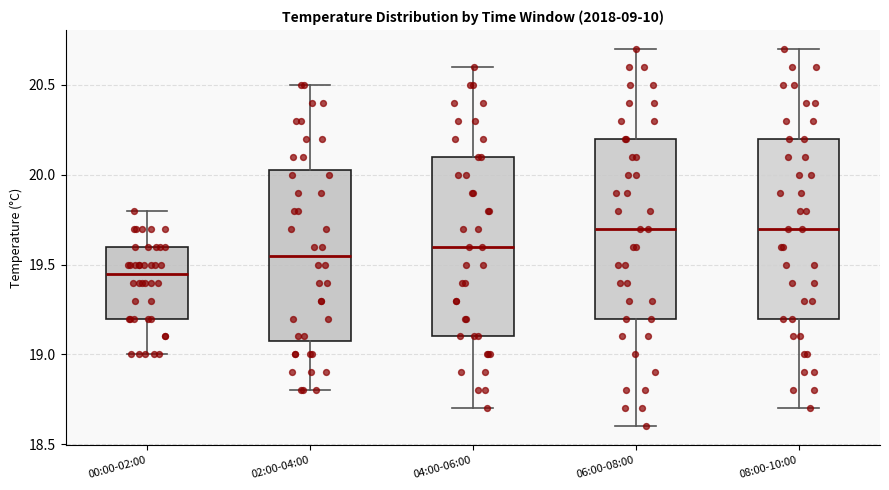

Which box has the lowest median line?

00:00-02:00